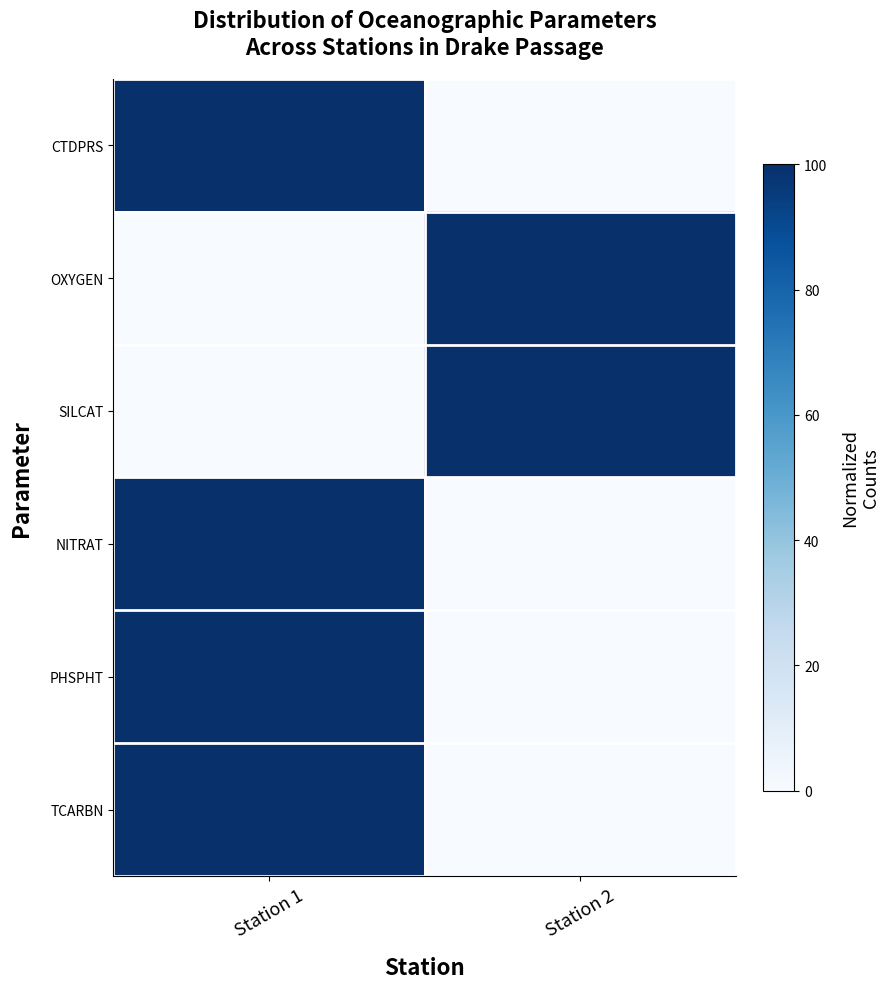

At how many categories does at least one series exceed 66?

2